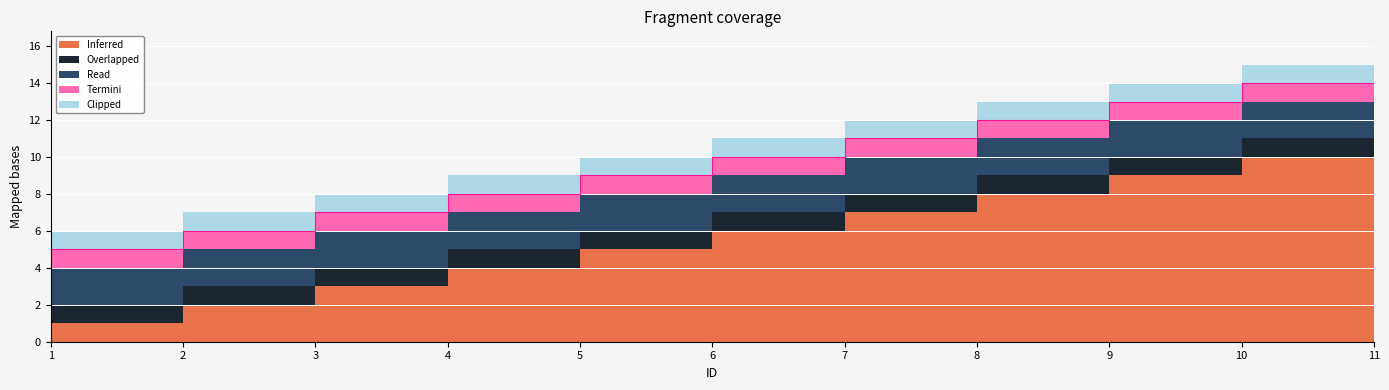

What is the spread (max minus min) of values at 10?

9